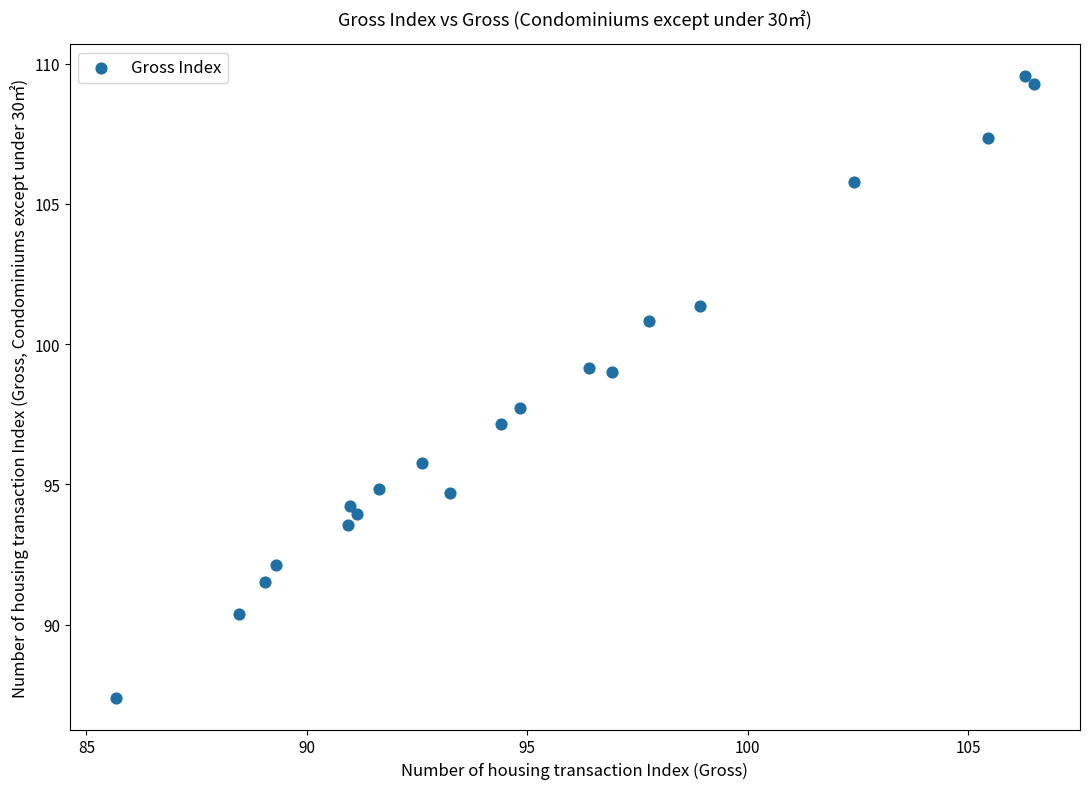

What is the range of Y values (max minus min)?

22.2